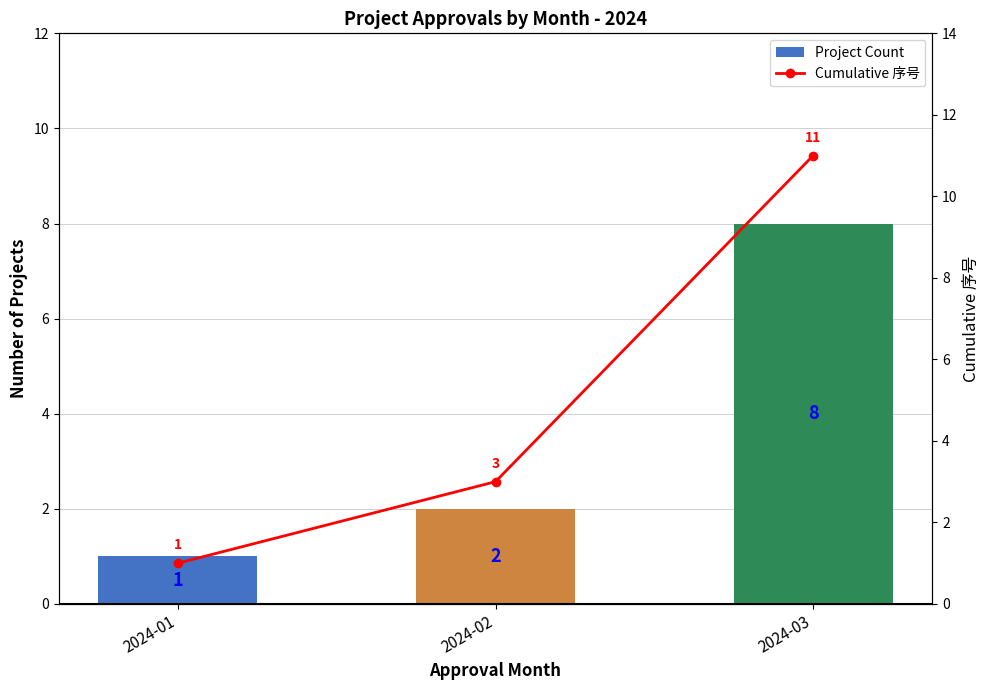

At which label does Cumulative 序号 reach its minimum?

2024-01